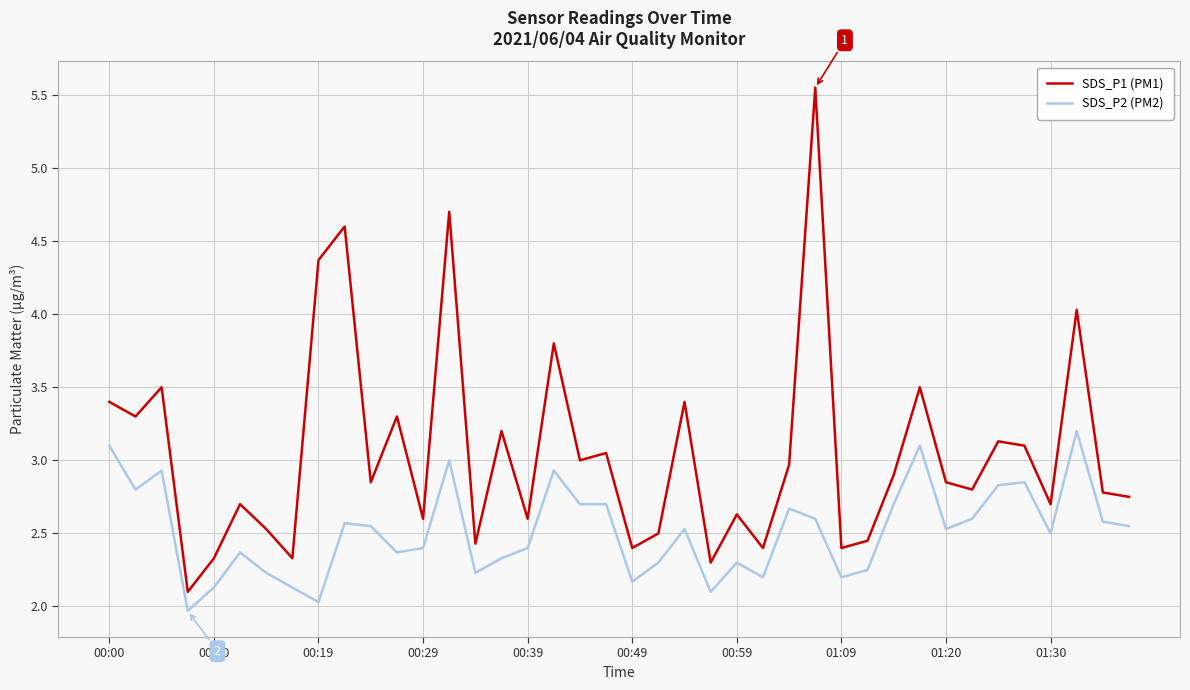

Which series has the largest total across all categories?

SDS_P1 (PM1)